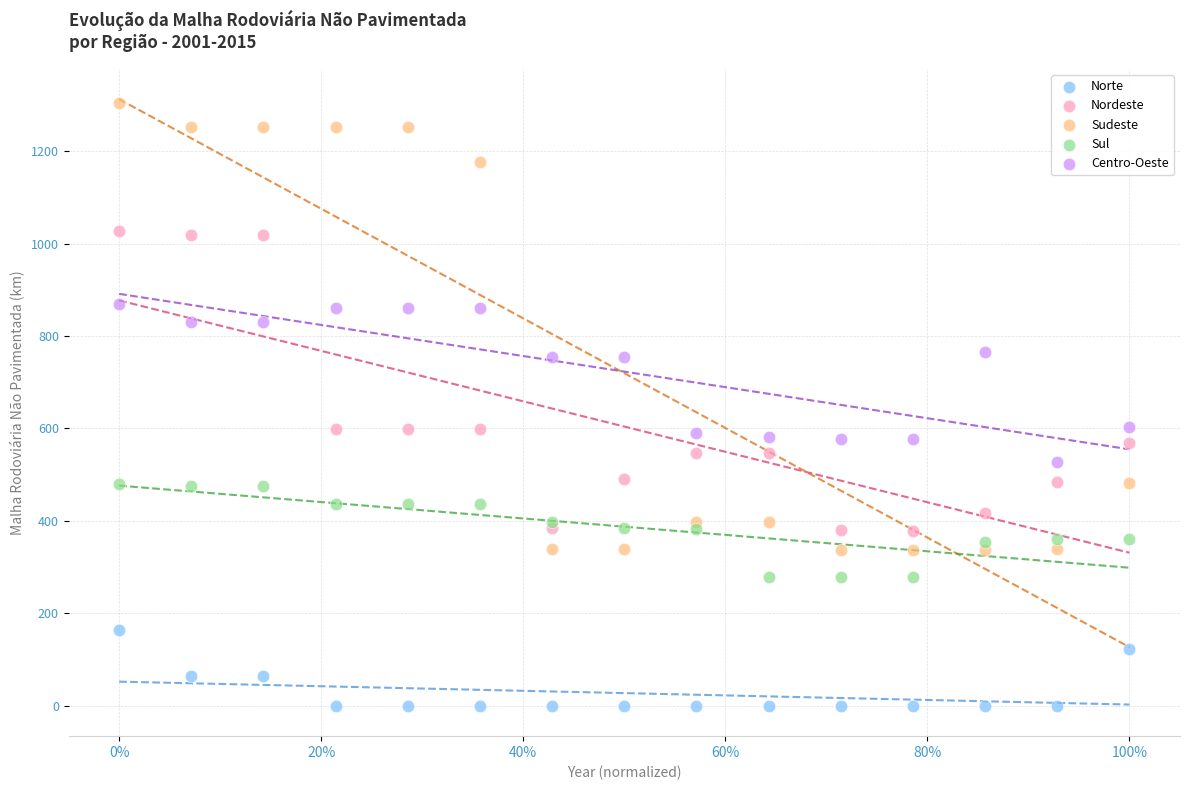

What is the X range (max minus min) for the scatter plot?

1.0